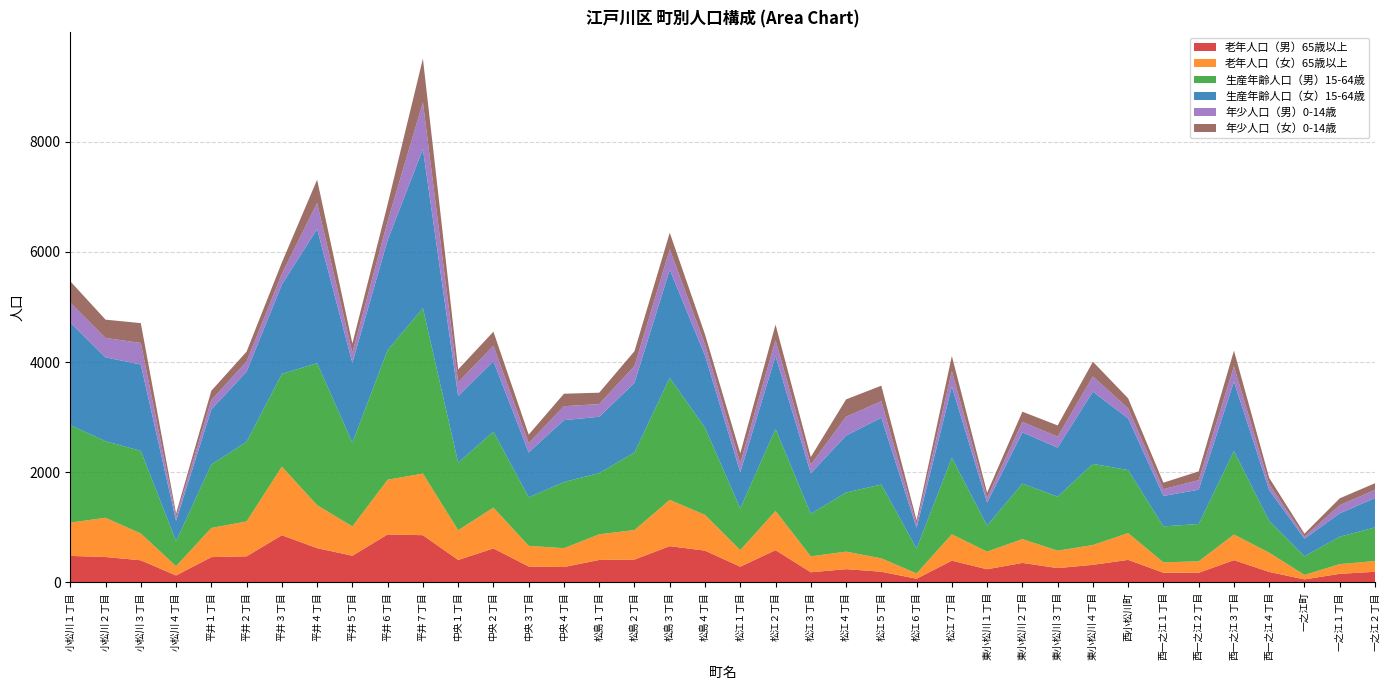

Reading right to left, extract all data points from this chart.

老年人口（男）65歳以上: 194	157	56	191	405	176	177	410	320	261	355	240	396	68	195	242	185	587	286	578	659	416	409	280	290	618	408	858	872	485	623	857	475	460	127	403	462	482
老年人口（女）65歳以上: 195	176	81	350	465	208	188	486	360	316	432	320	478	96	243	318	289	711	301	647	840	535	465	342	375	740	541	1118	992	532	779	1245	633	529	169	486	712	604
生産年齢人口（男）15-64歳: 610	497	338	577	1514	677	653	1144	1472	980	1007	472	1389	452	1340	1073	771	1489	757	1584	2213	1408	1111	1201	880	1379	1225	3002	2354	1519	2578	1682	1444	1152	453	1500	1389	1770
生産年齢人口（女）15-64歳: 534	424	319	558	1260	622	552	936	1311	890	930	417	1294	375	1212	1033	737	1322	655	1310	1962	1264	1022	1123	814	1279	1208	2888	1994	1451	2435	1623	1274	998	370	1566	1522	1861
年少人口（男）0-14歳: 148	148	38	107	277	173	123	182	275	199	190	86	277	70	300	340	156	290	163	201	369	305	230	253	169	280	250	847	342	182	470	194	184	169	67	391	352	361
年少人口（女）0-14歳: 120	125	53	115	286	160	118	183	268	204	185	94	276	69	281	316	138	280	181	181	304	269	207	226	155	255	234	794	309	167	424	205	179	171	64	360	332	388